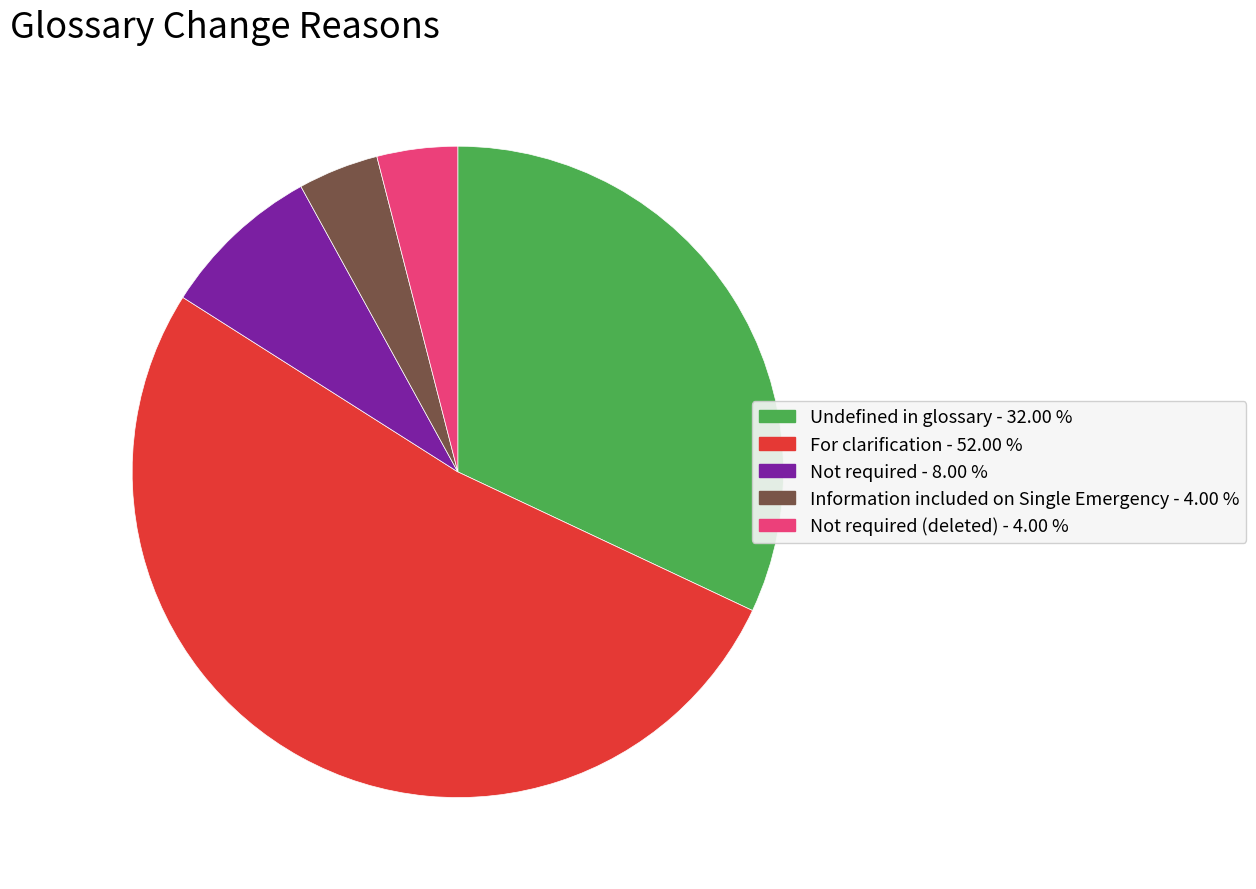

How many segments does this pie chart have?

5